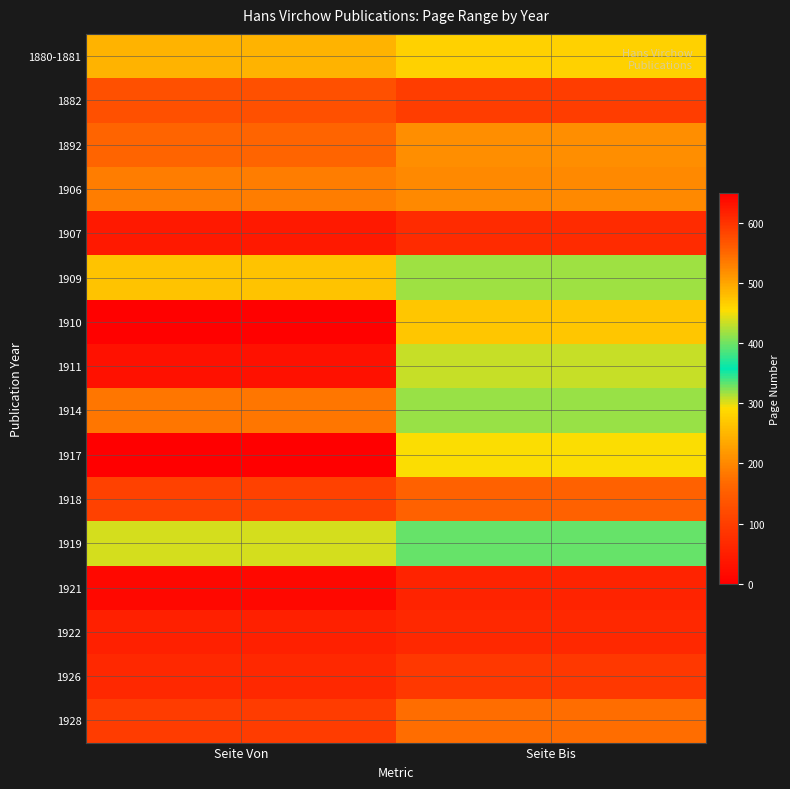

What is the total value across all series at Seite Bis?

4112